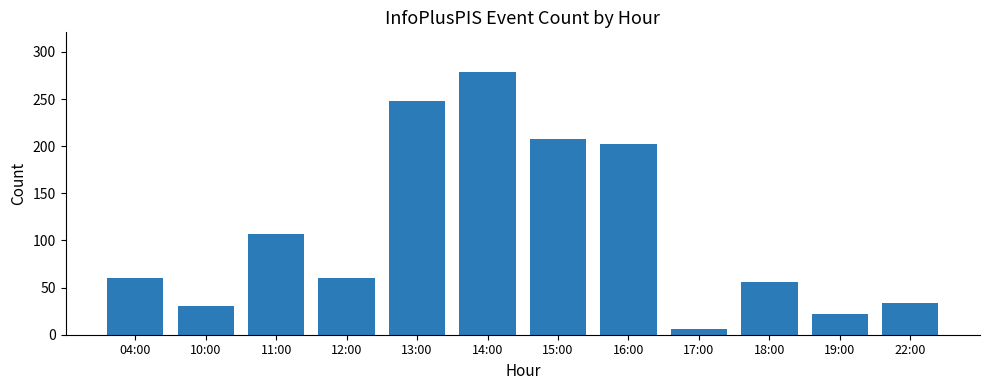

What is the difference between the values at 11:00 and 10:00?

76